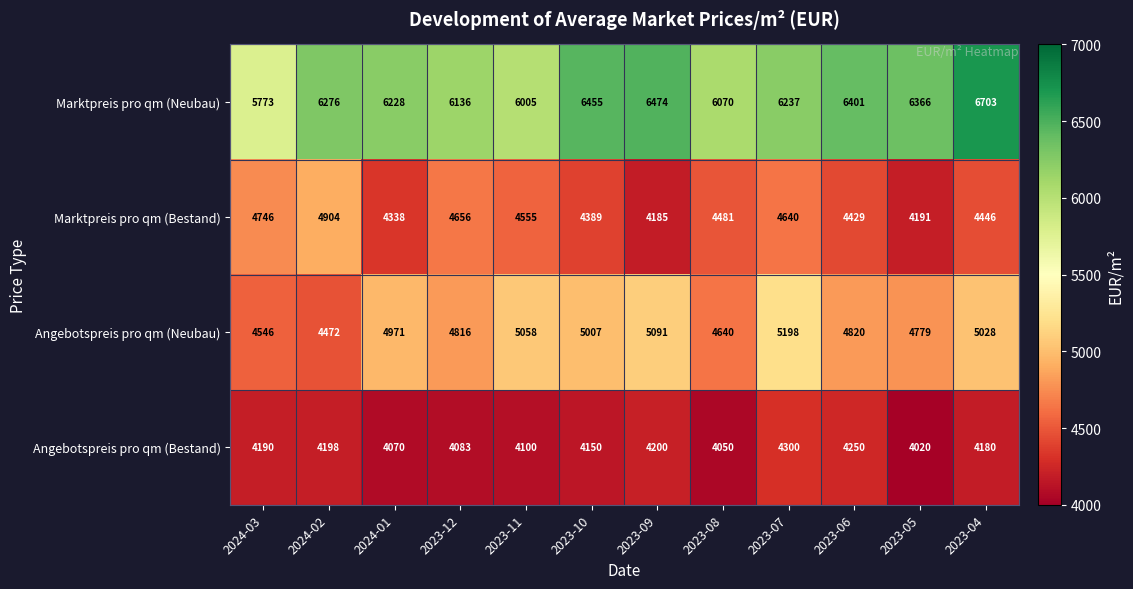

What is the approximate value of Angebotspreis pro qm (Neubau) at 2023-04?

5028